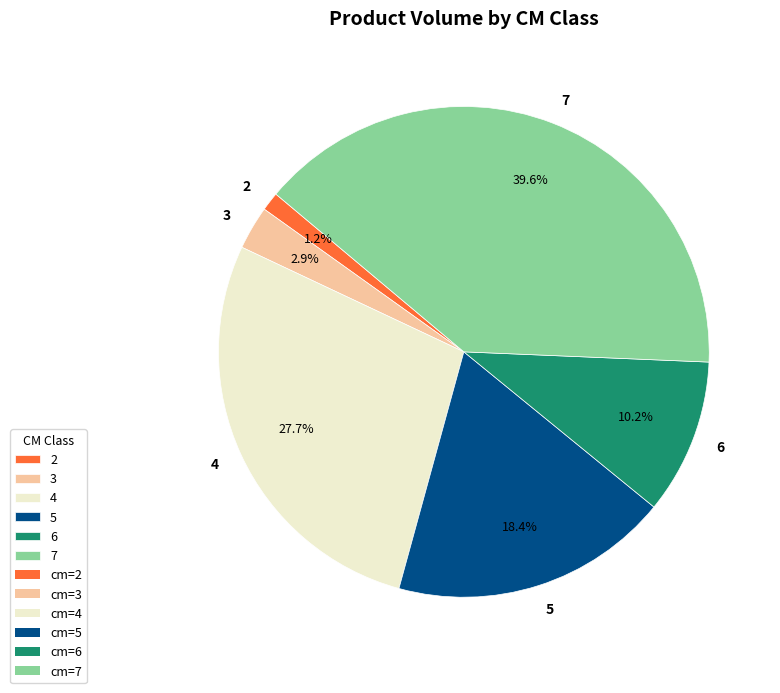

Between 2 and 4, which is larger?

4